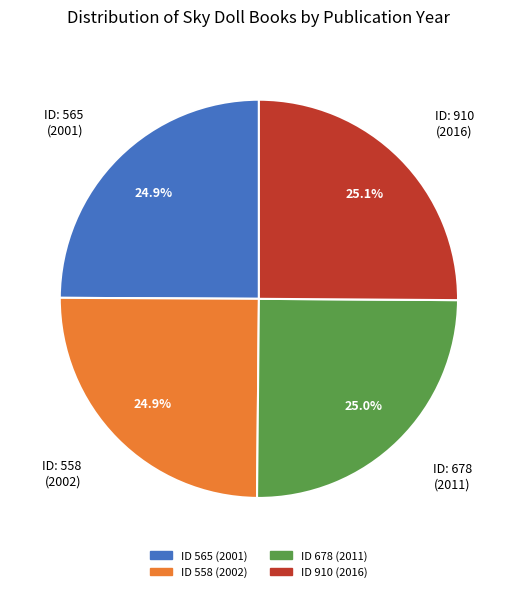

Is there a majority slice in this chart?

No